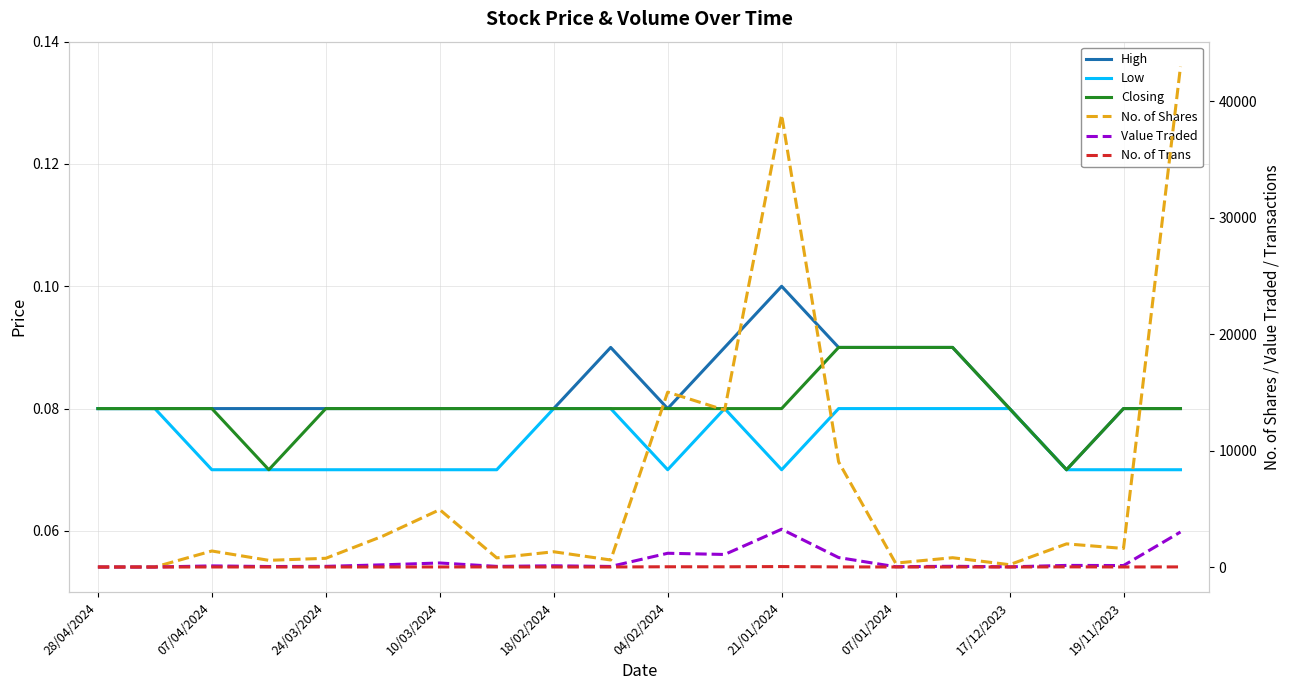

How many data points in No. of Shares are less than 1376?

10